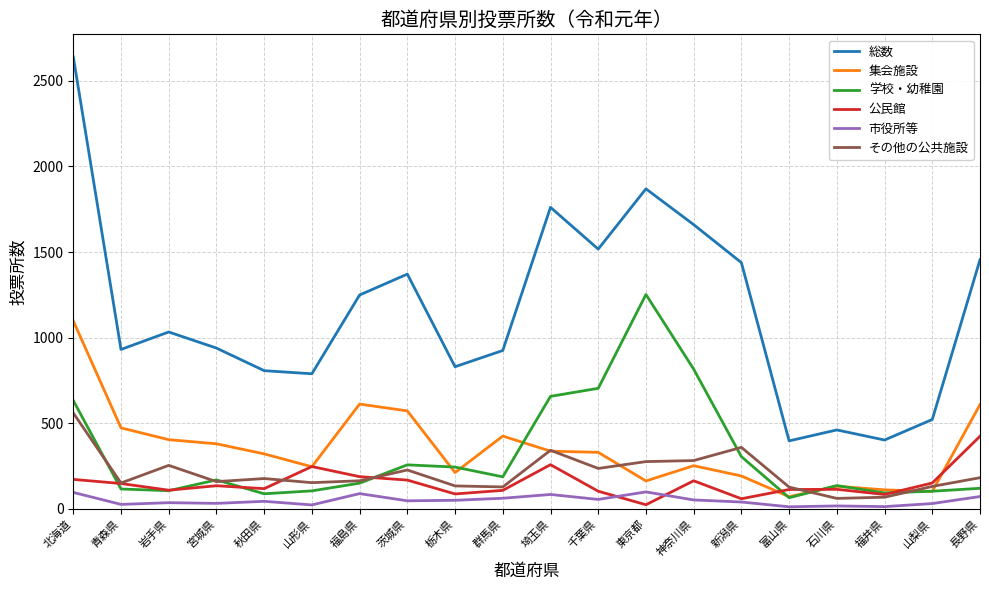

What position from the right is 山梨県?

2